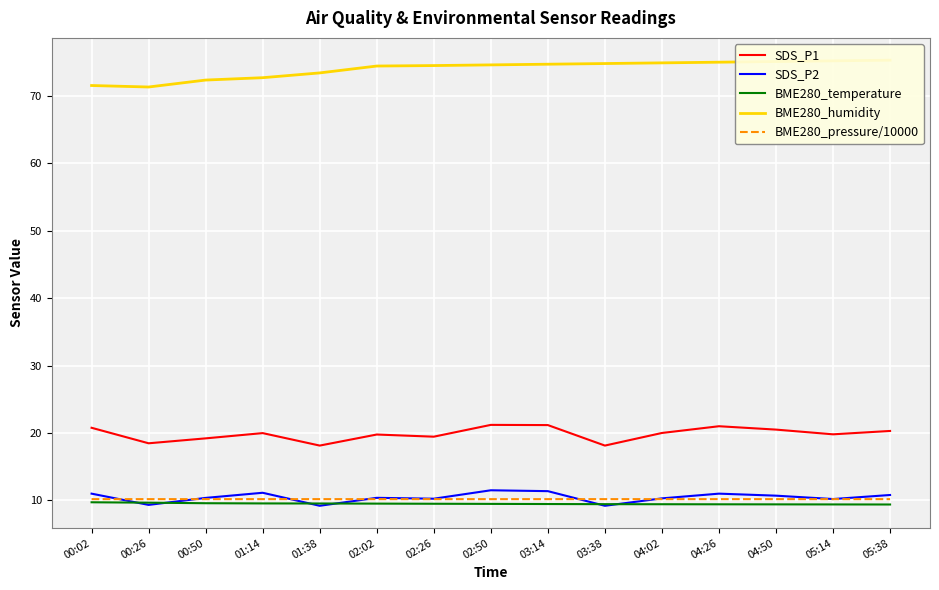

Which series has the largest total across all categories?

BME280_humidity